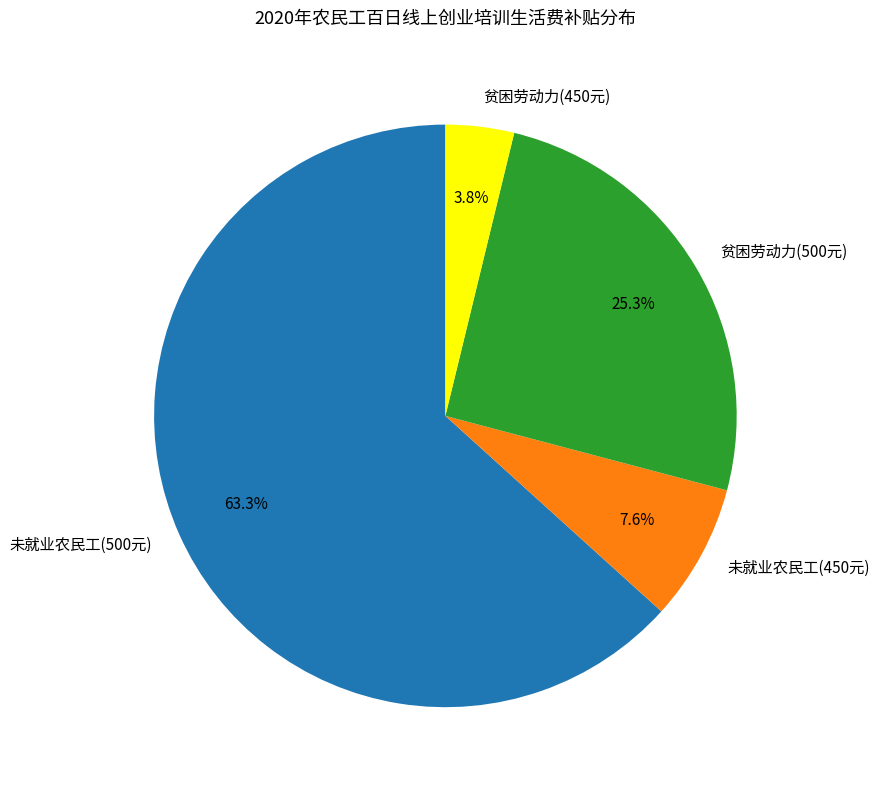

What portion of the pie excludes 未就业农民工(450元)?

92.4%